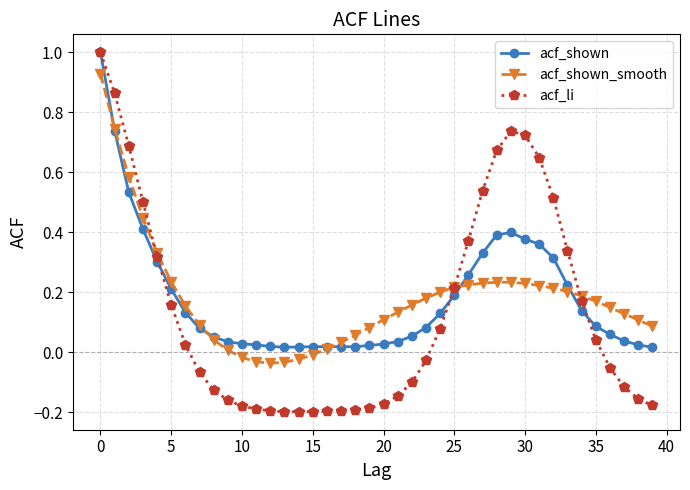

Which series has the largest range (max minus min)?

acf_li